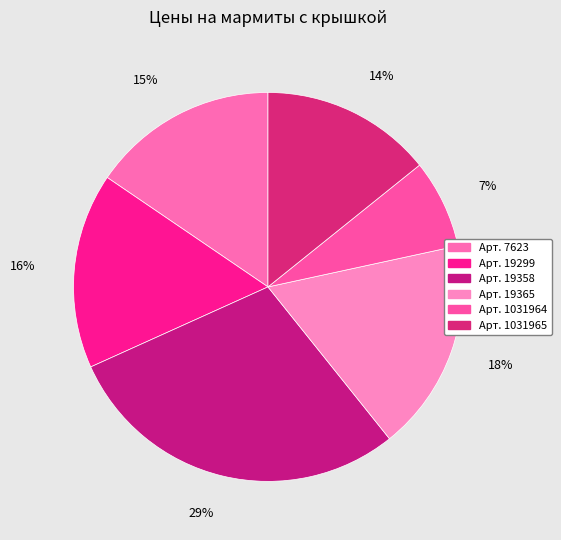

How many slices are in this pie chart?

6